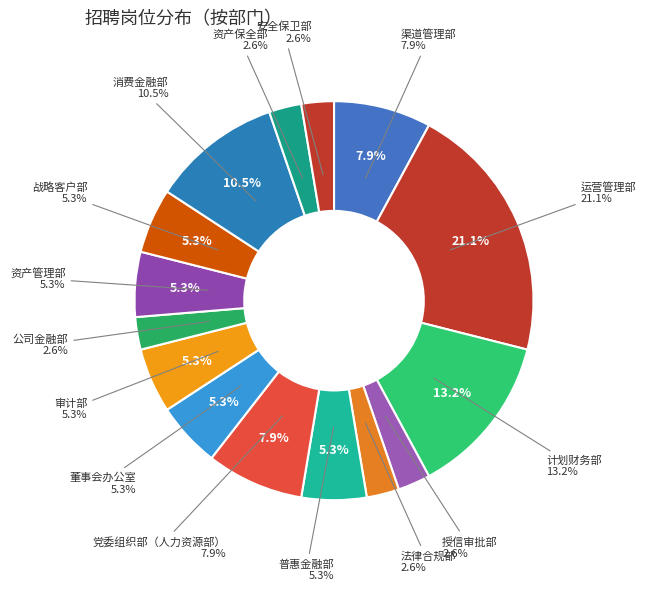

How many slices are in this pie chart?

15